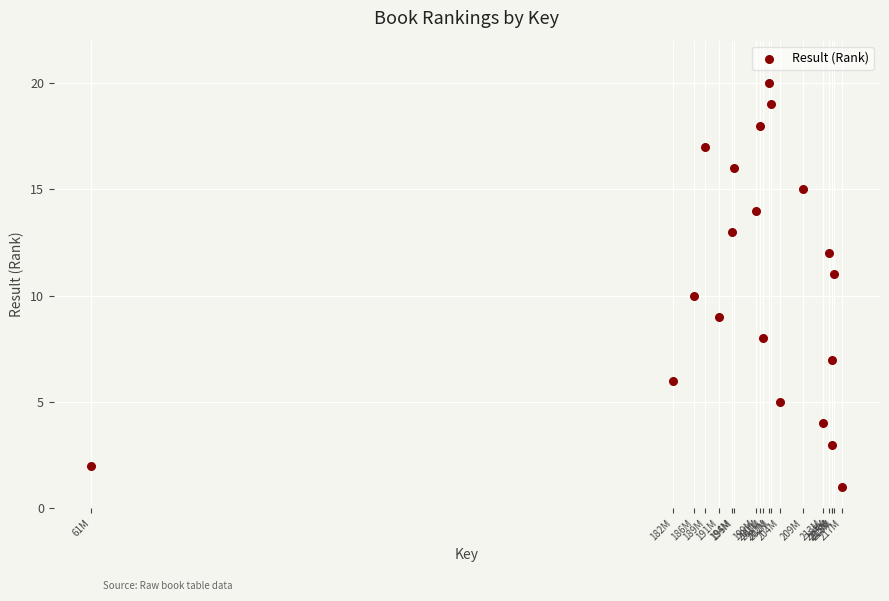

What is the range of Y values (max minus min)?

19